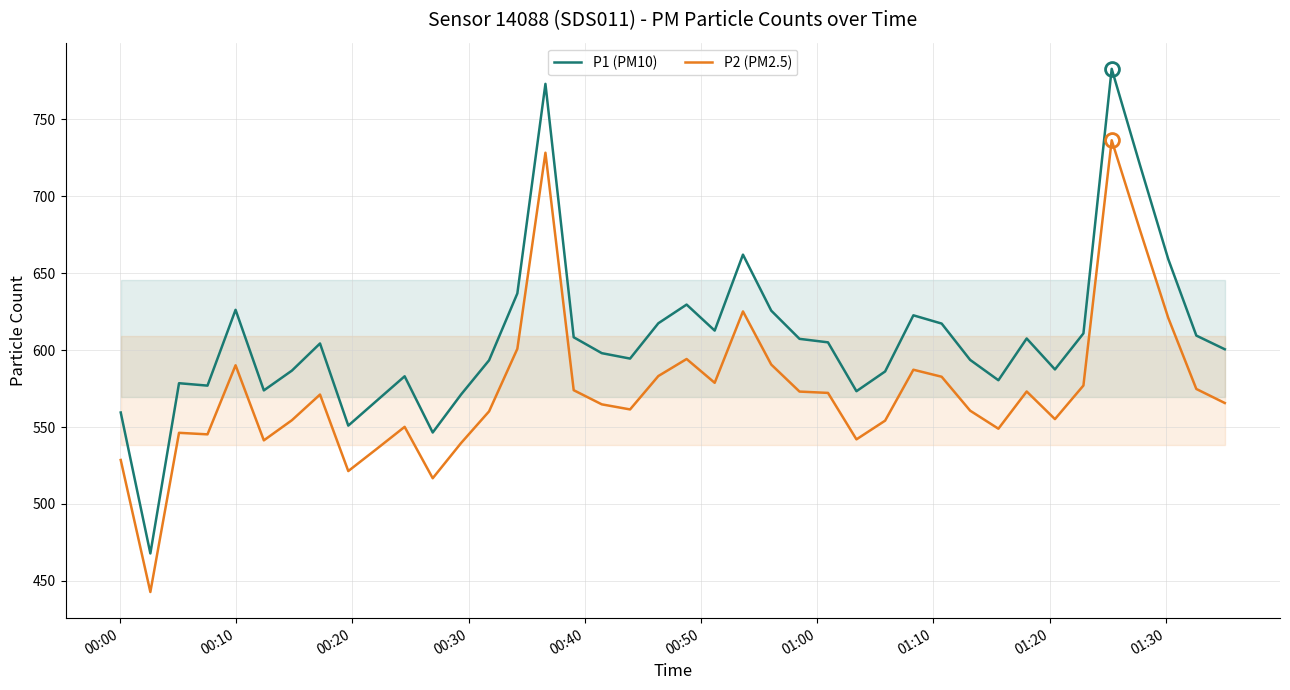

What are all the series names shown in the legend?

P1 (PM10), P2 (PM2.5)